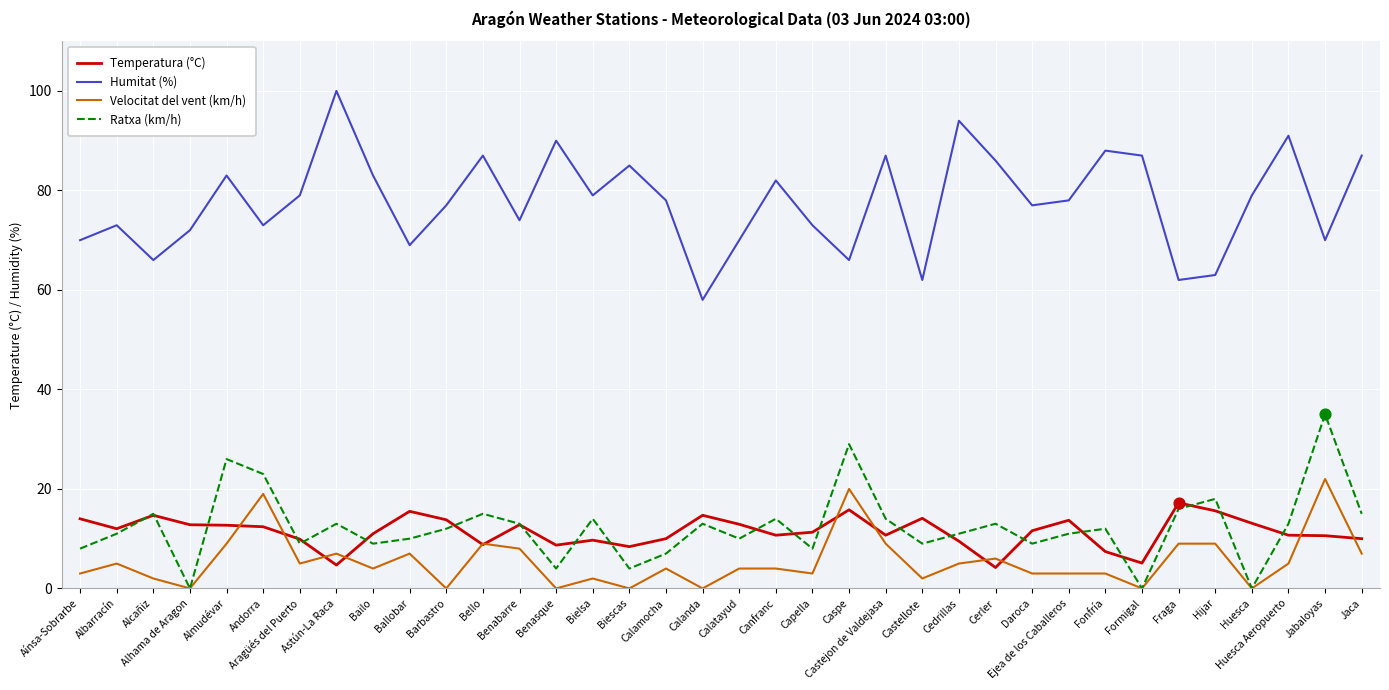

Is the value of Humitat (%) at Huesca greater than the value of Velocitat del vent (km/h) at Calanda?

Yes